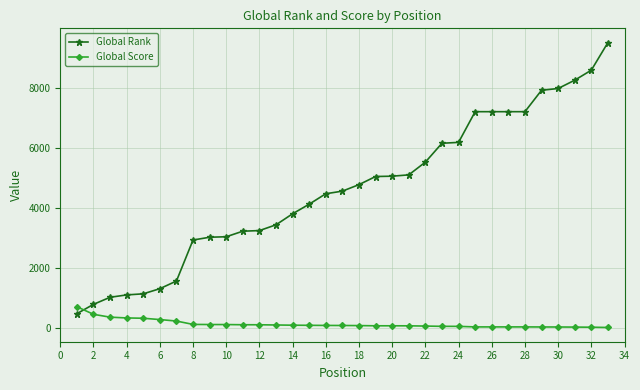

Which series has the largest total across all categories?

Global Rank